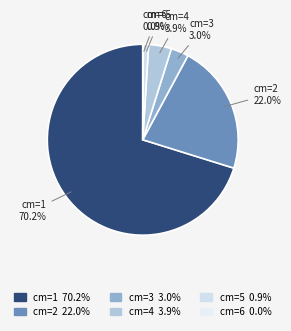

Does cm=1 account for over 50% of the chart?

Yes